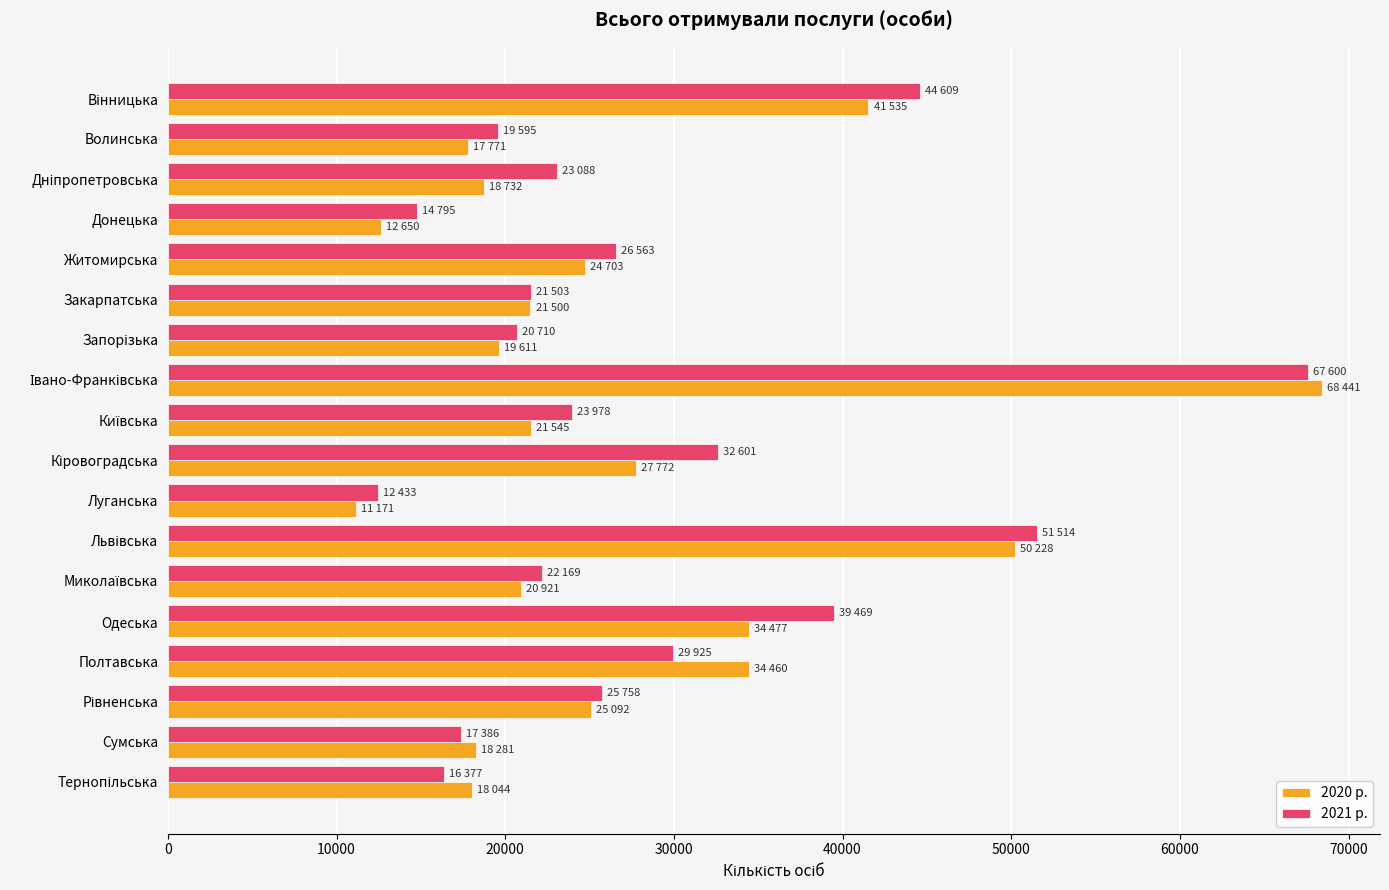

What is the total value across all series at Луганська?

23604